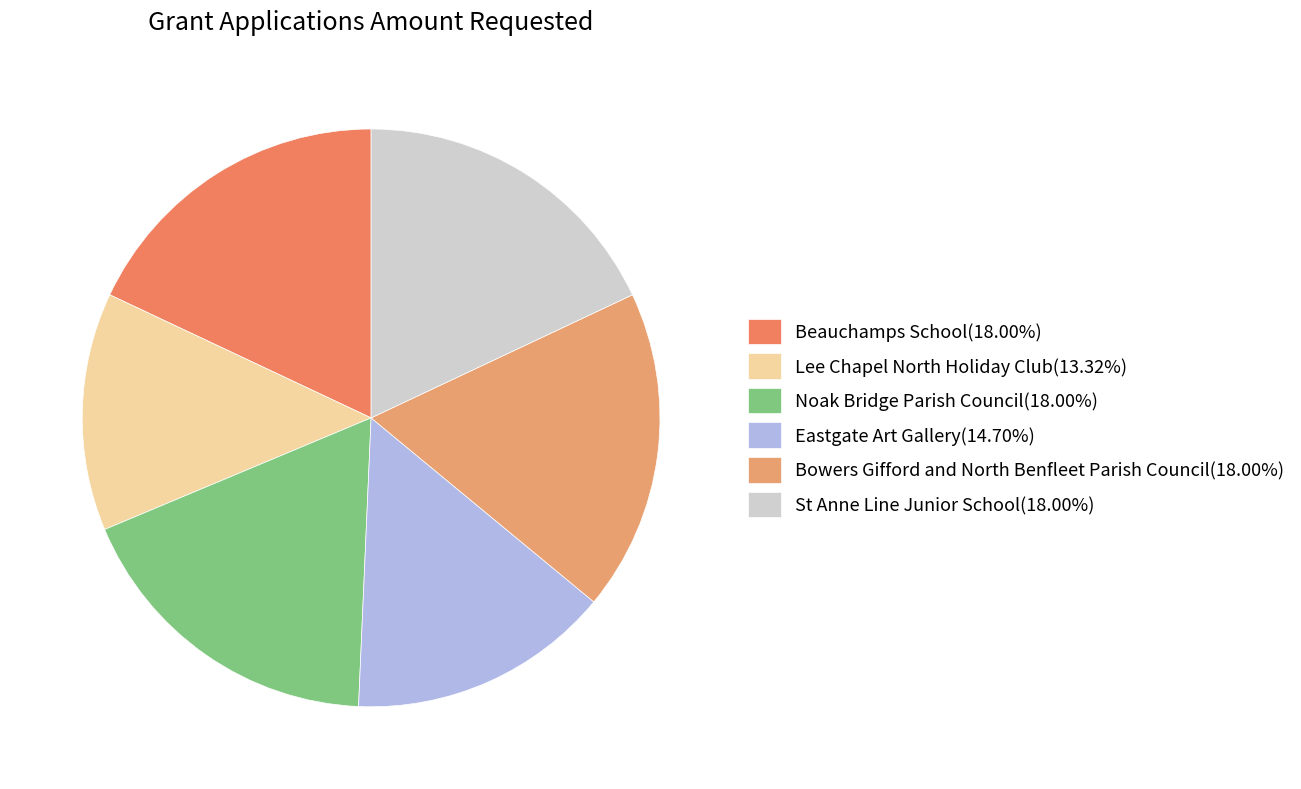

How many segments does this pie chart have?

6